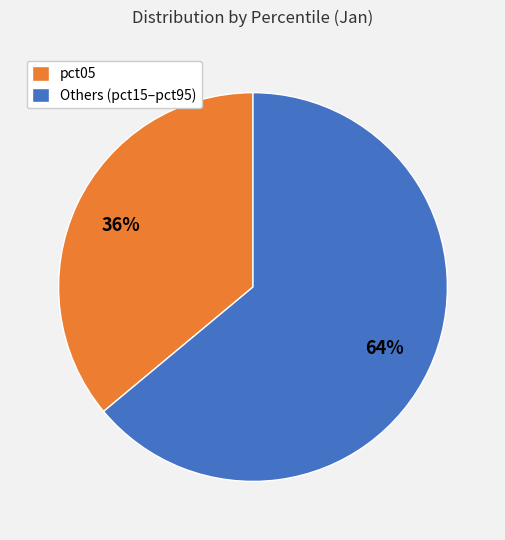

To the nearest percent, what percentage of the pie is Others (pct15–pct95)?

64%